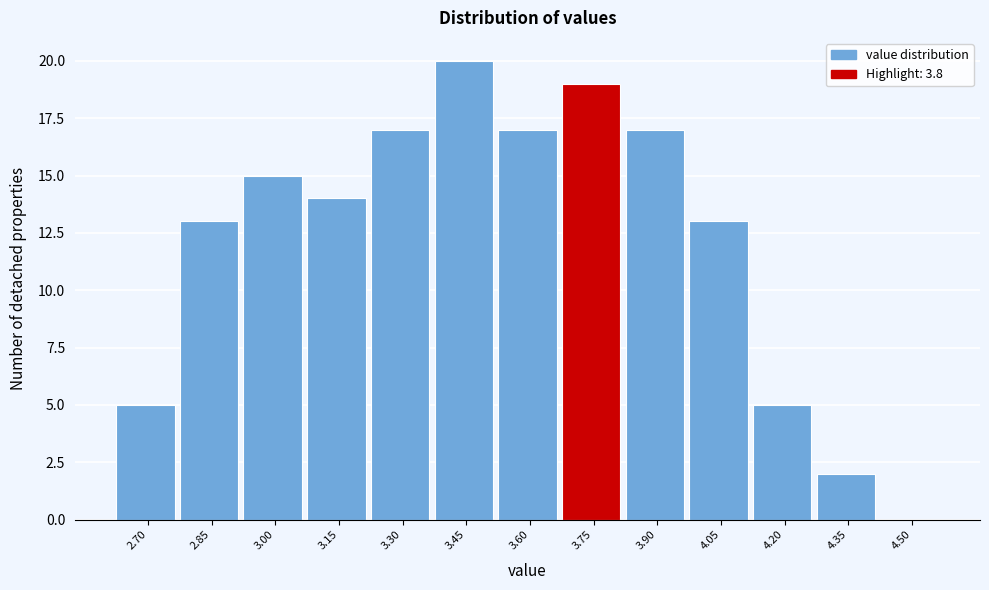

Reading right to left, what are all the values shown in this chart?

4.50=0	4.35=2	4.20=5	4.05=13	3.90=17	3.75=19	3.60=17	3.45=20	3.30=17	3.15=14	3.00=15	2.85=13	2.70=5